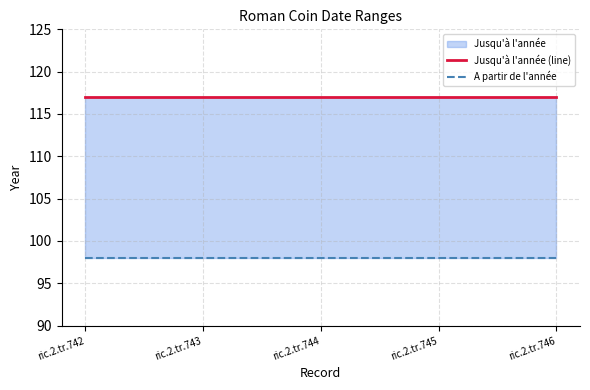

What is the total value across all series at ric.2.tr.746?

215